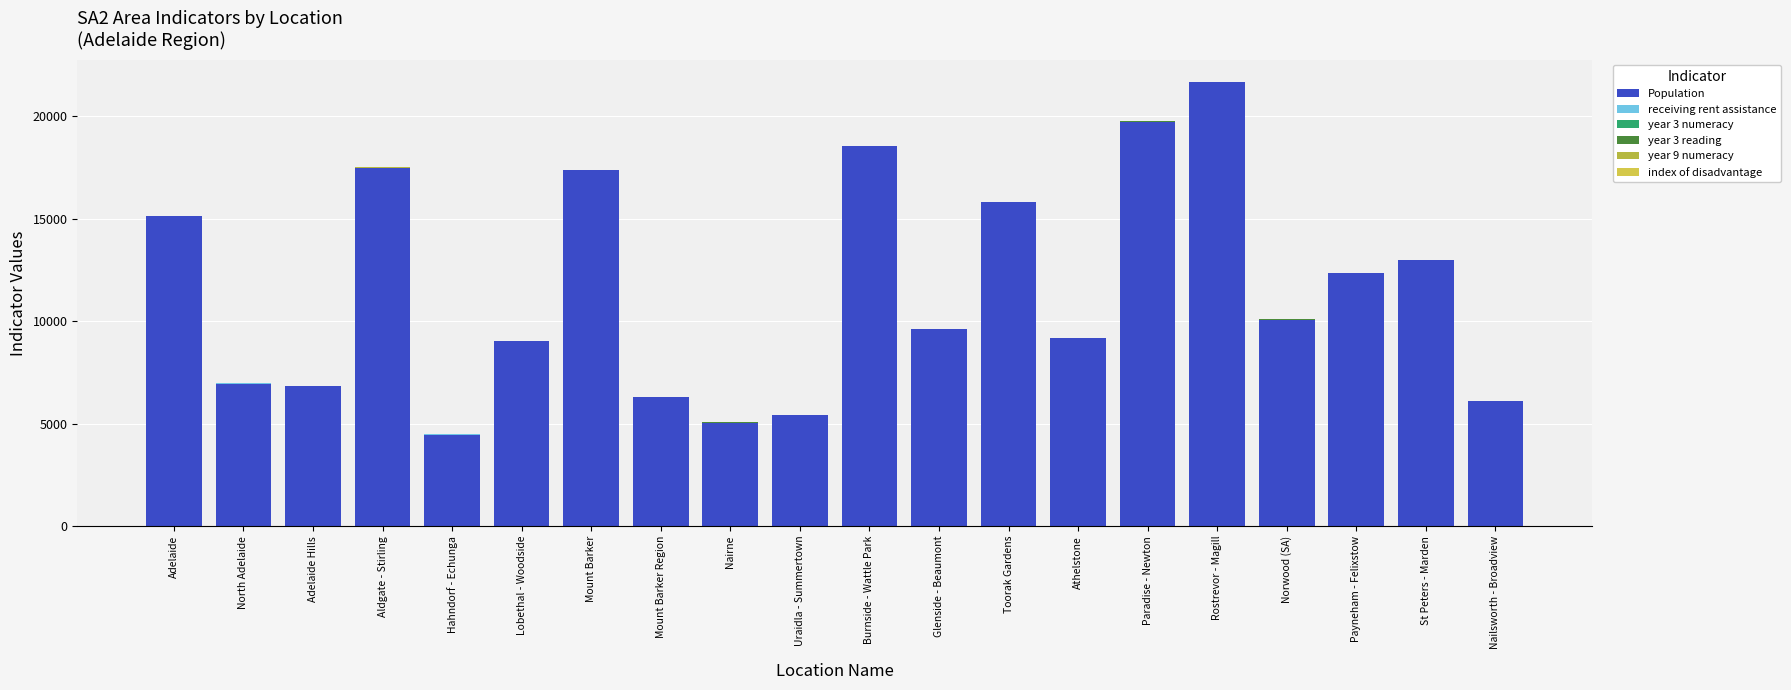

Does the chart contain stacked bars?

Yes